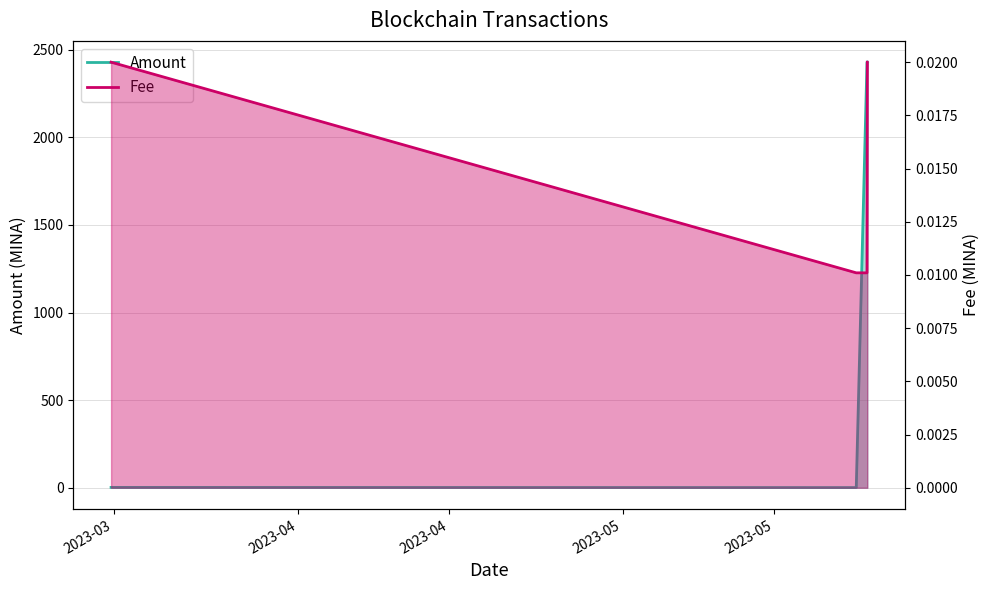

List the series in order of their peak value, lowest first.

Fee, Amount